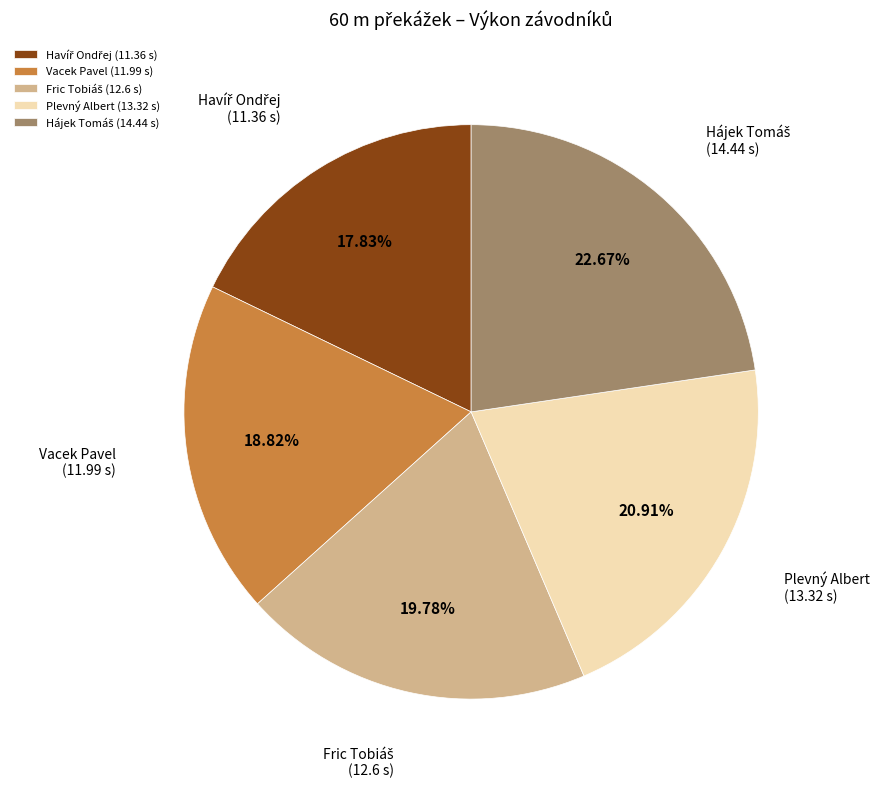

True or false: Plevný Albert accounts for 30% of the total.

False